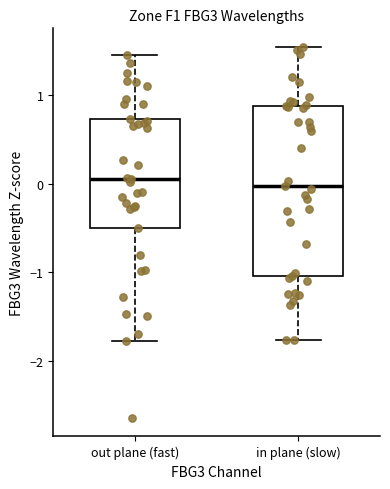

Where does the upper whisker of the box for in plane (slow) end on the y-axis? The values are not printed on the chart, so give them approximately, as read against the axis.

1.5